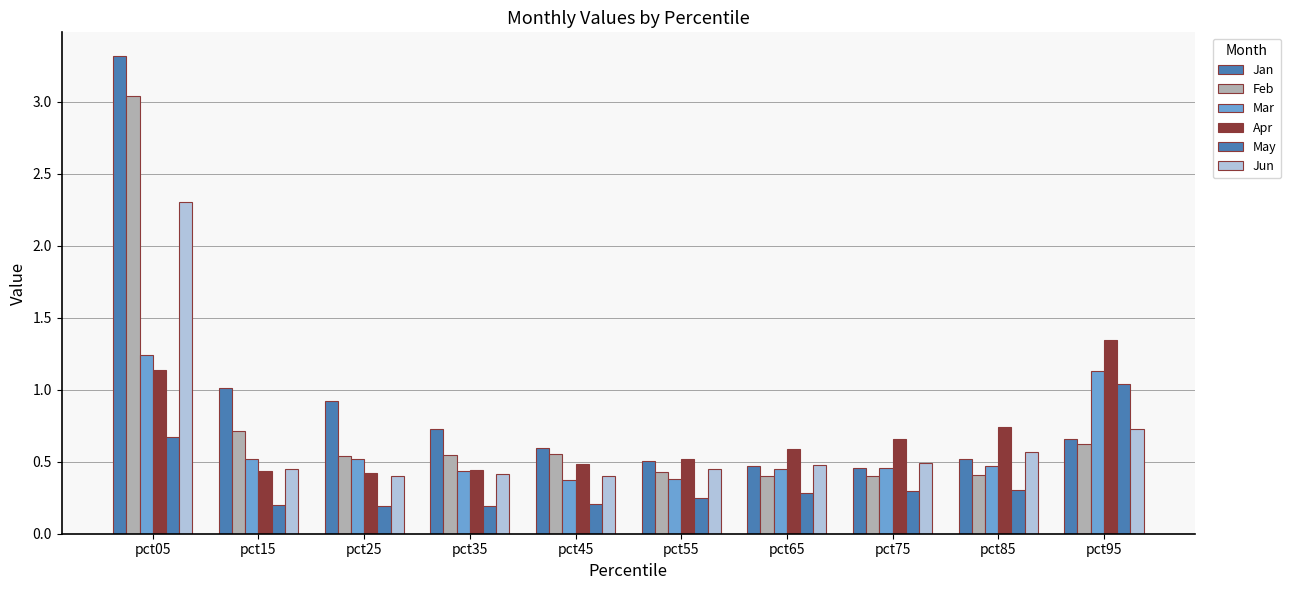

Is the value of May at pct25 greater than the value of Apr at pct75?

No